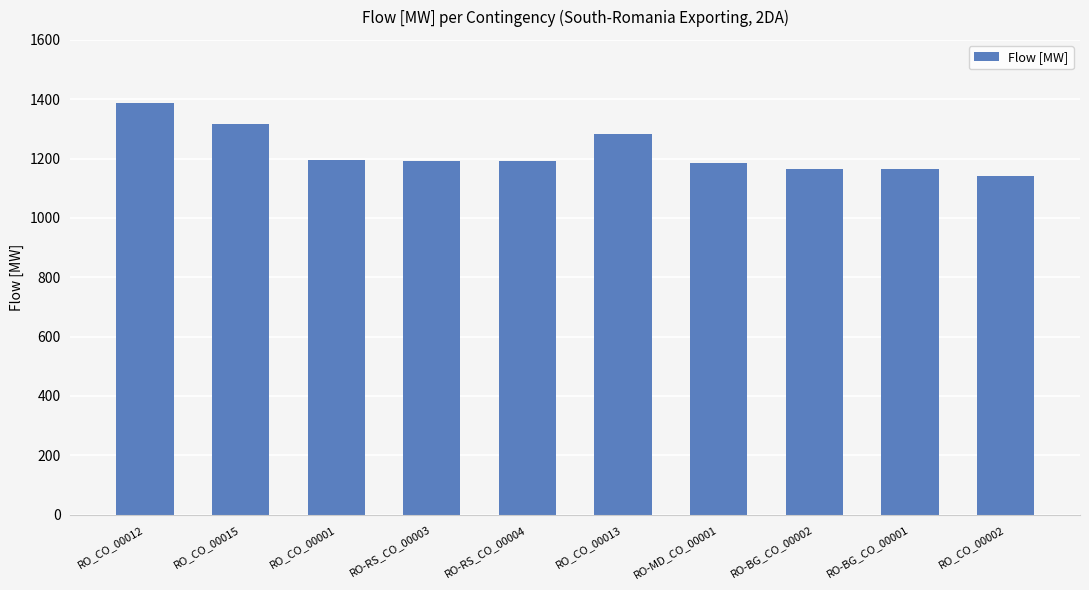

What is the label of the 4th bar from the left?

RO-RS_CO_00003